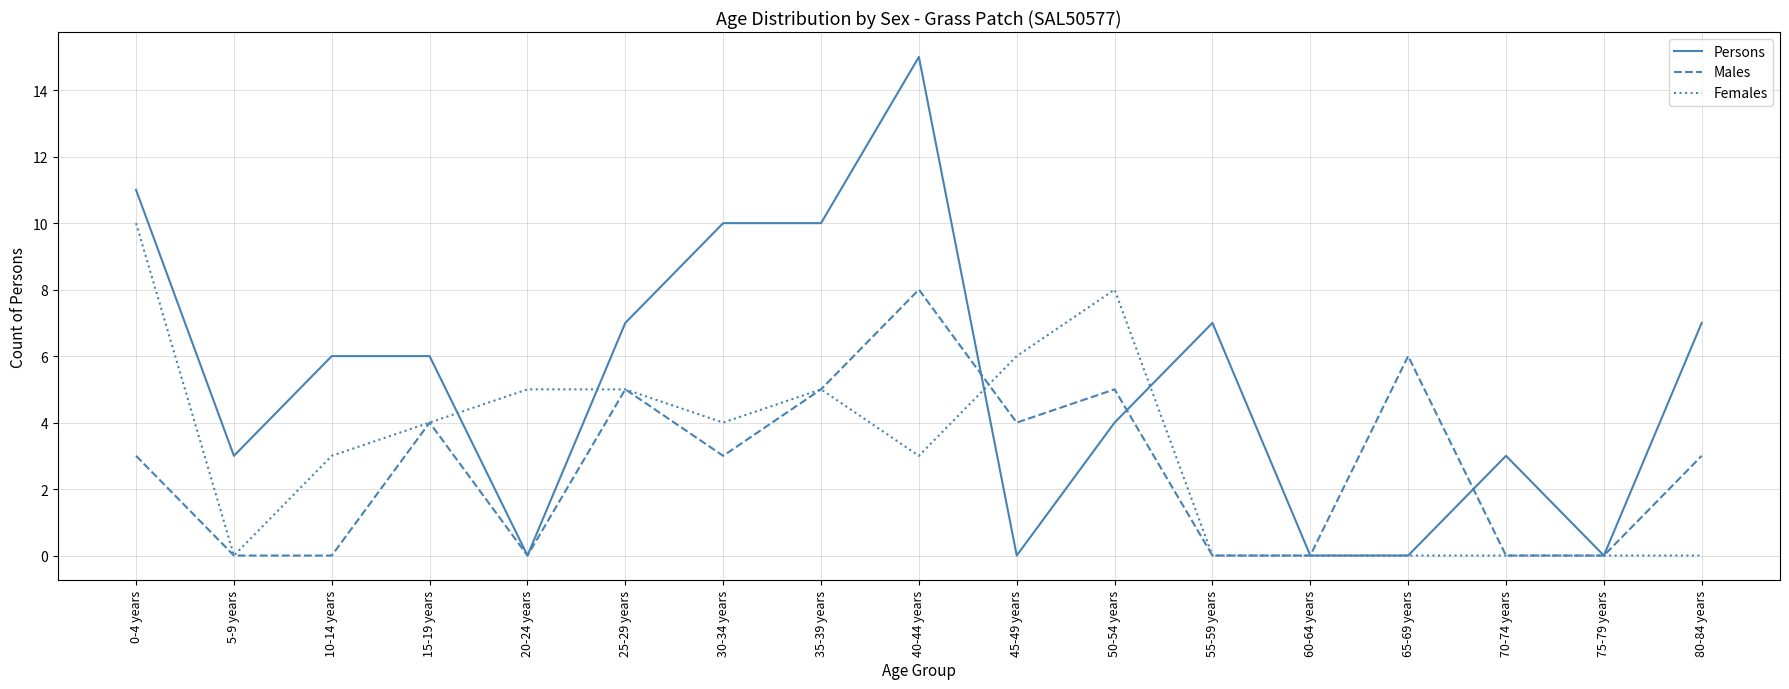

What is the maximum value for Females?

10